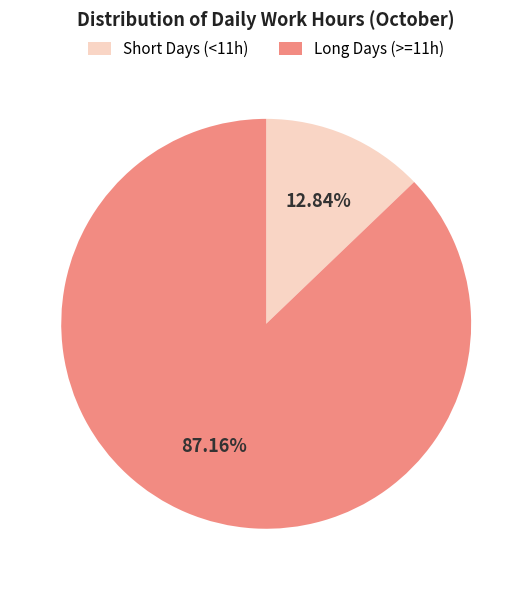

How many slices are in this pie chart?

2